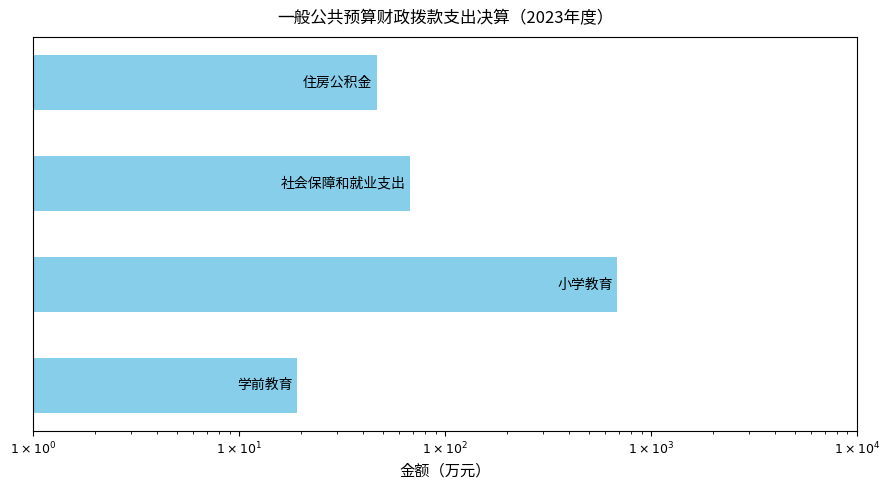

What value does the data have at $1 \times 10^{1}$?

67.9